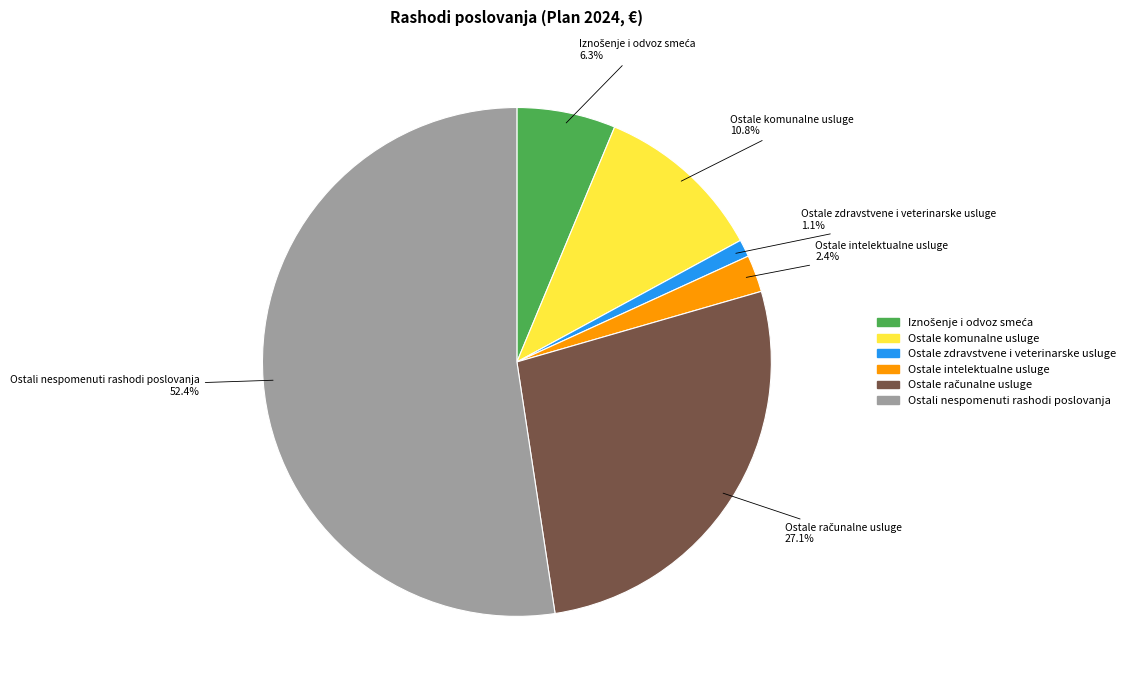

Count the number of slices in the pie.

6